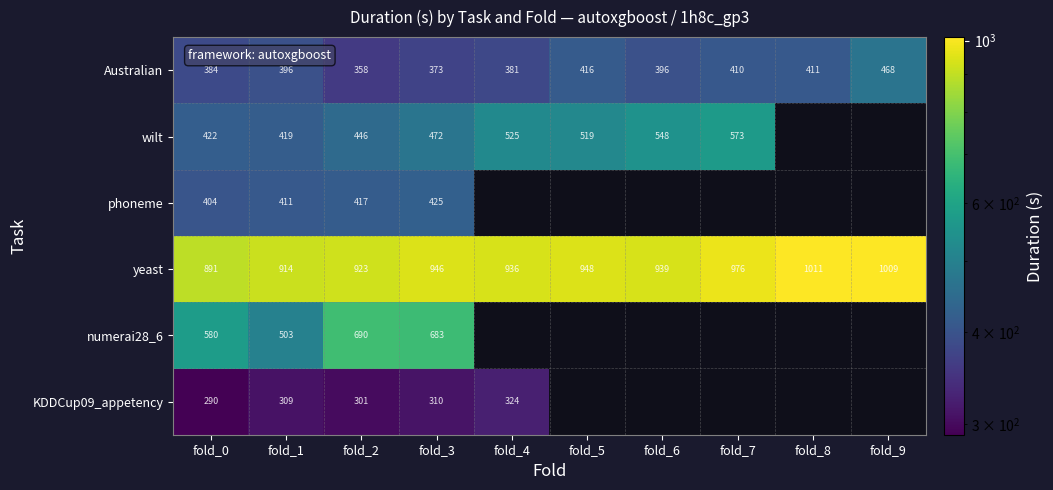

How many categories are shown in the chart?

10